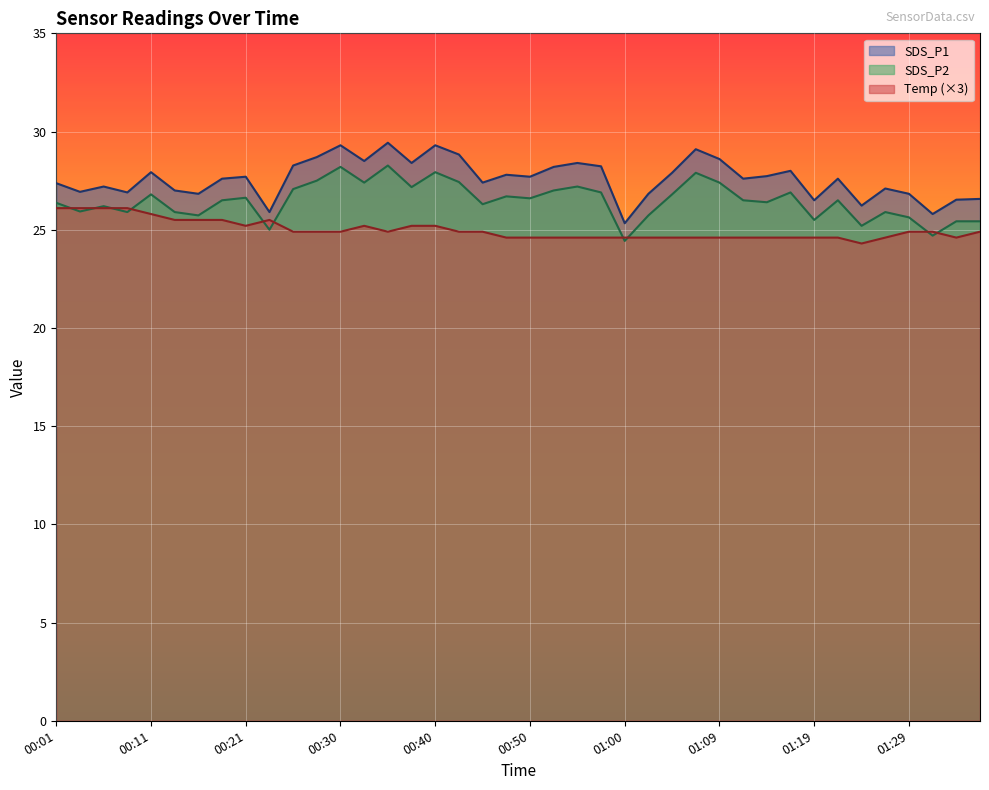

List the series in order of their overall mean, lowest first.

Temp (×3), SDS_P2, SDS_P1